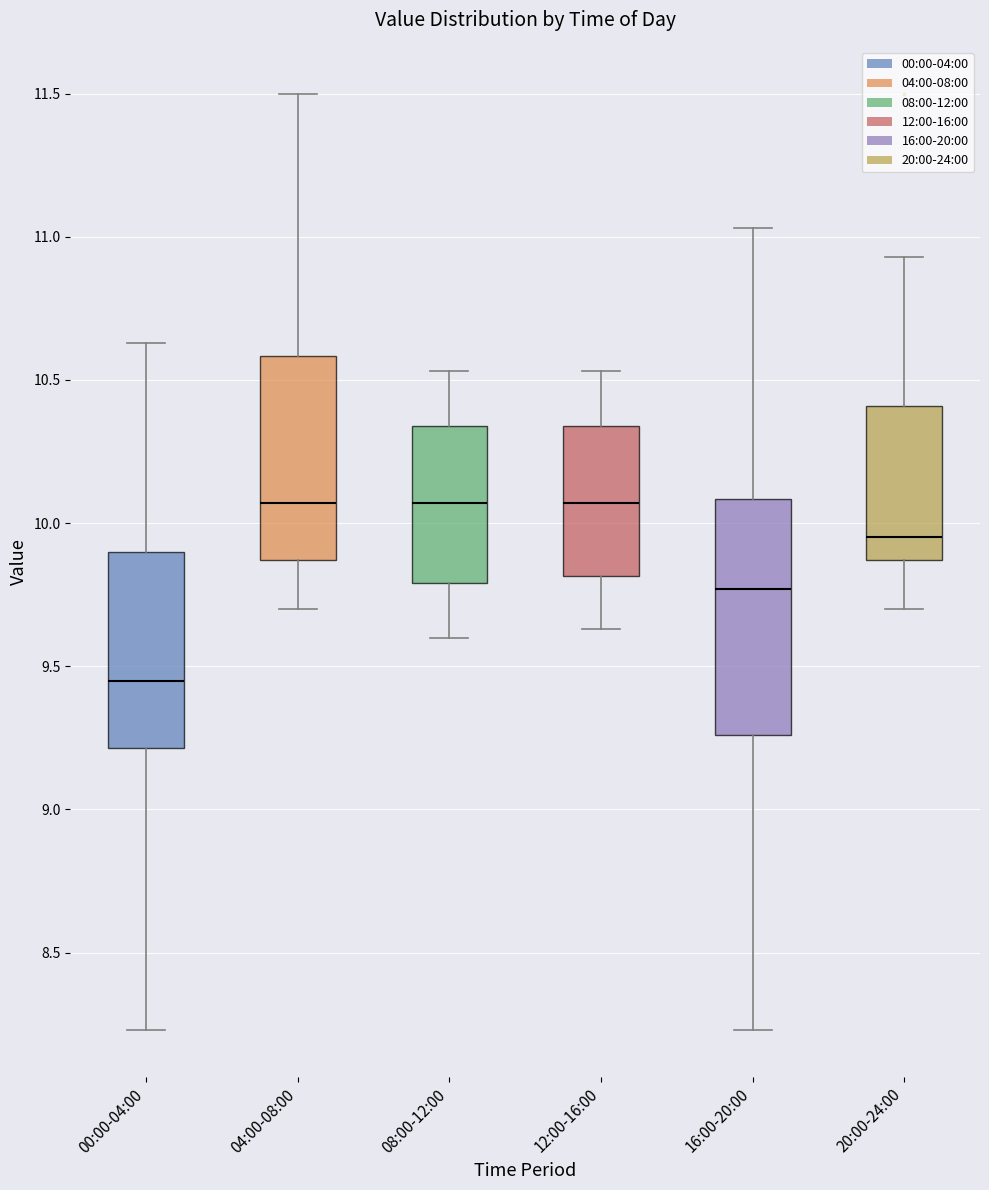

Reading left to right, read every box against the y-axis: the position of its median line, the range the box covers, and the ends of its whiskers. The values are not printed on the chart, so give them approximately, as read against the axis.

00:00-04:00: median 9.45, box 9.20 to 9.90, whiskers 8.25 to 10.65
04:00-08:00: median 10.05, box 9.85 to 10.60, whiskers 9.70 to 11.50
08:00-12:00: median 10.05, box 9.80 to 10.35, whiskers 9.60 to 10.55
12:00-16:00: median 10.05, box 9.80 to 10.35, whiskers 9.65 to 10.55
16:00-20:00: median 9.75, box 9.25 to 10.10, whiskers 8.25 to 11.05
20:00-24:00: median 9.95, box 9.85 to 10.40, whiskers 9.70 to 10.95